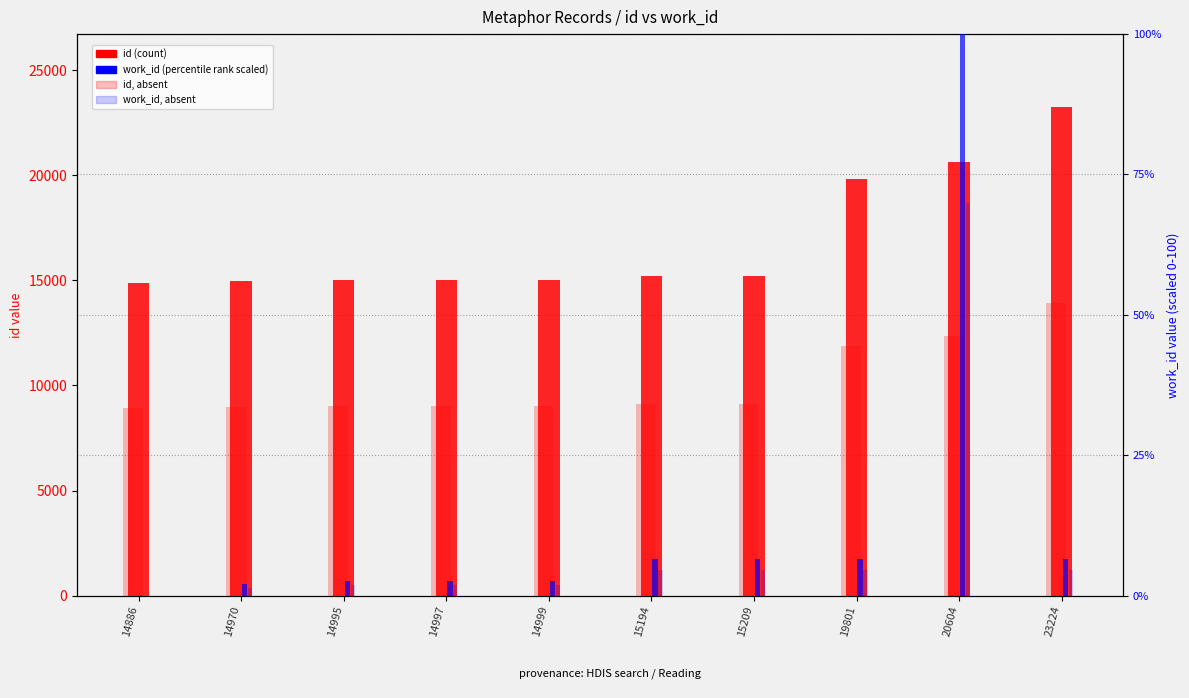

At which label is work_id scaled (absent) closest to 35?

15194